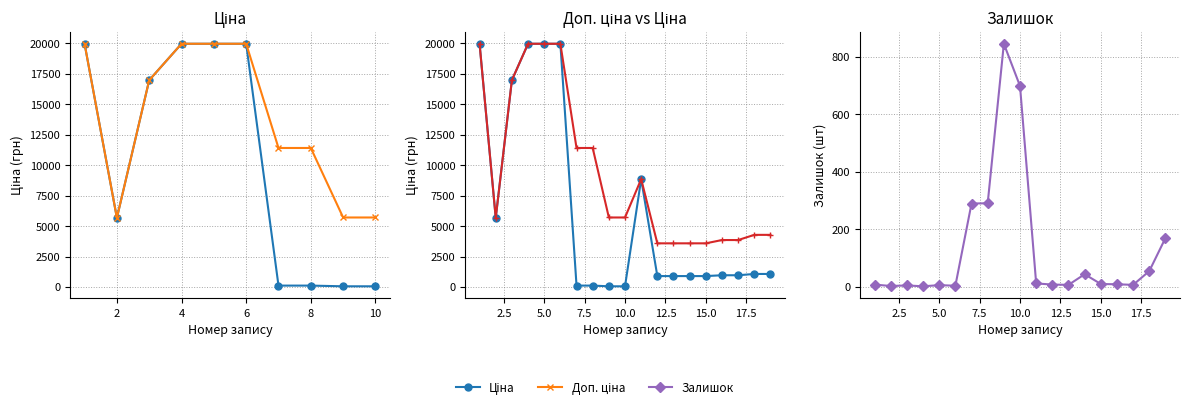

True or false: Залишок and Доп. ціна cross at least once.

False